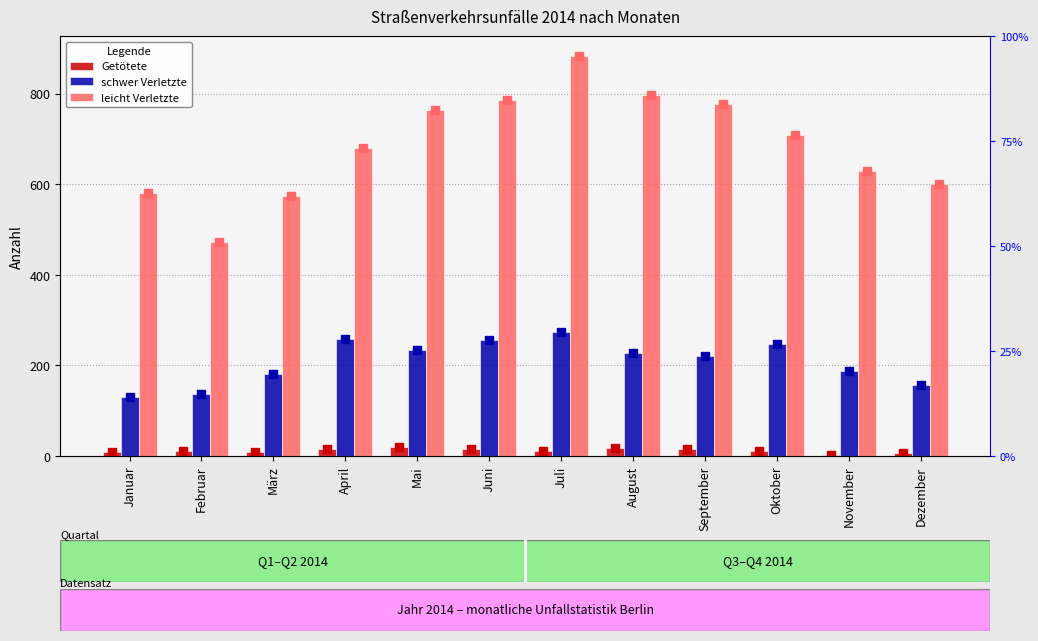

Which series contains the lowest Y value?

Getötete